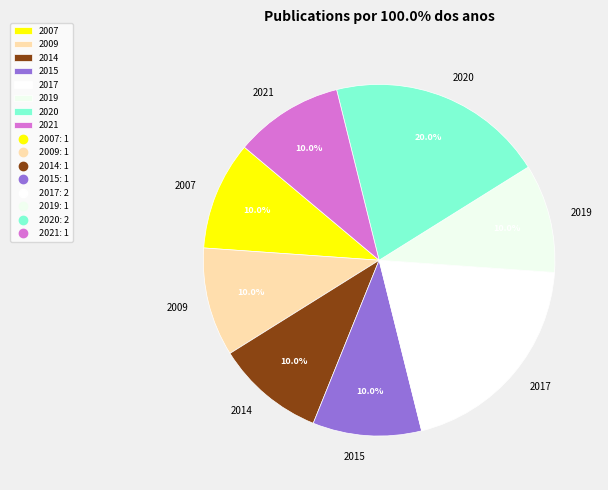

Is it true that 2007 is 18% of the pie?

False